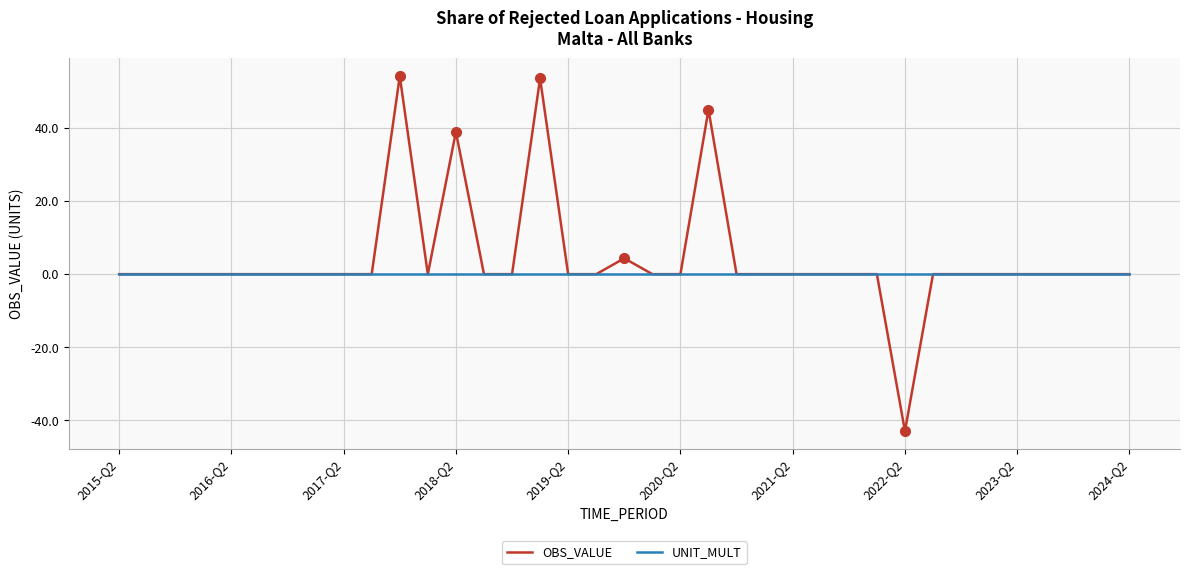

Which series has the largest range (max minus min)?

OBS_VALUE